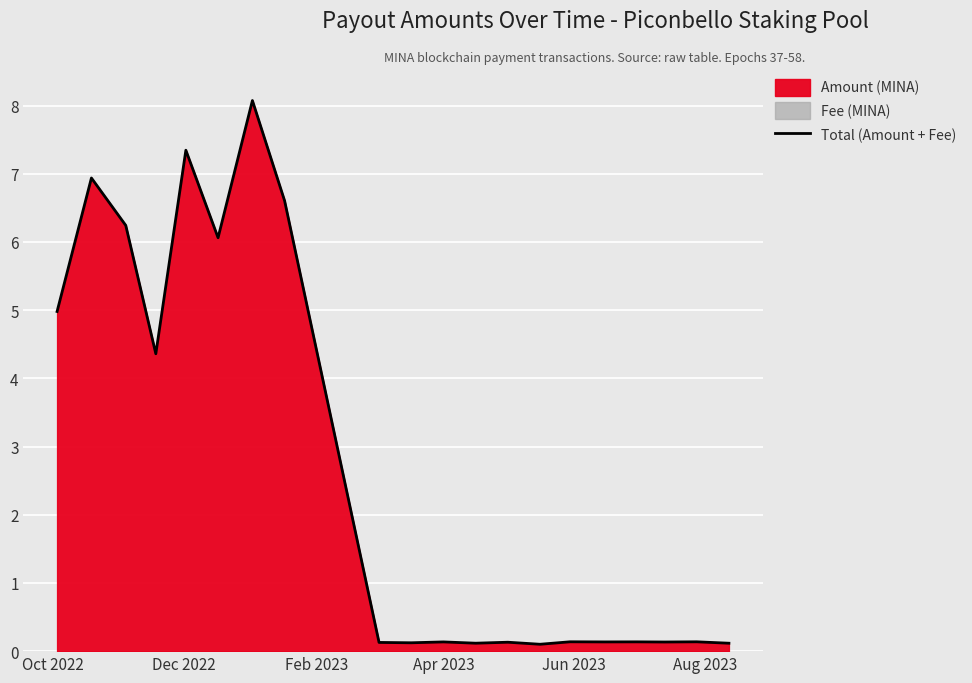

What is the greatest value displayed?

8.1